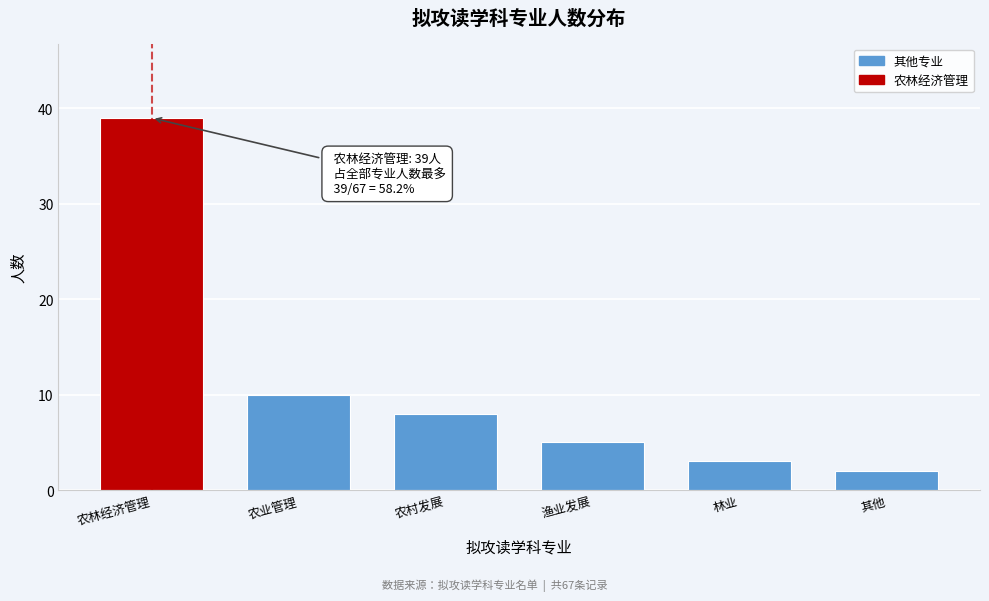

Reading left to right, what are all the values shown in this chart?

39	10	8	5	3	2